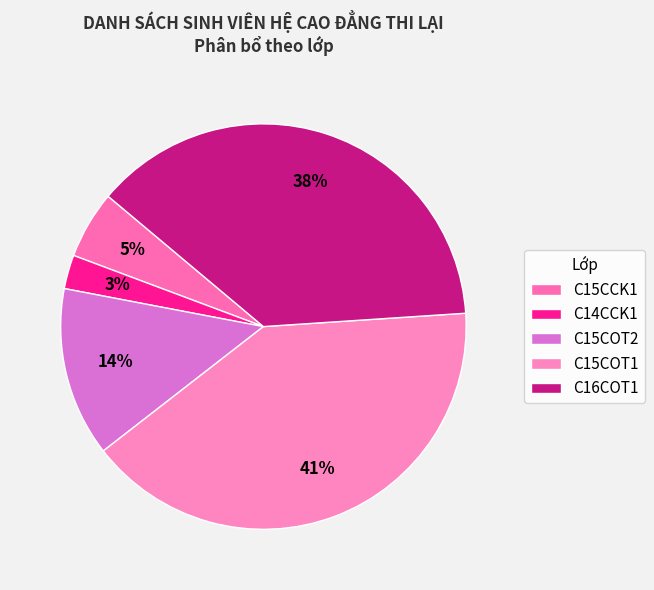

Count the number of slices in the pie.

5